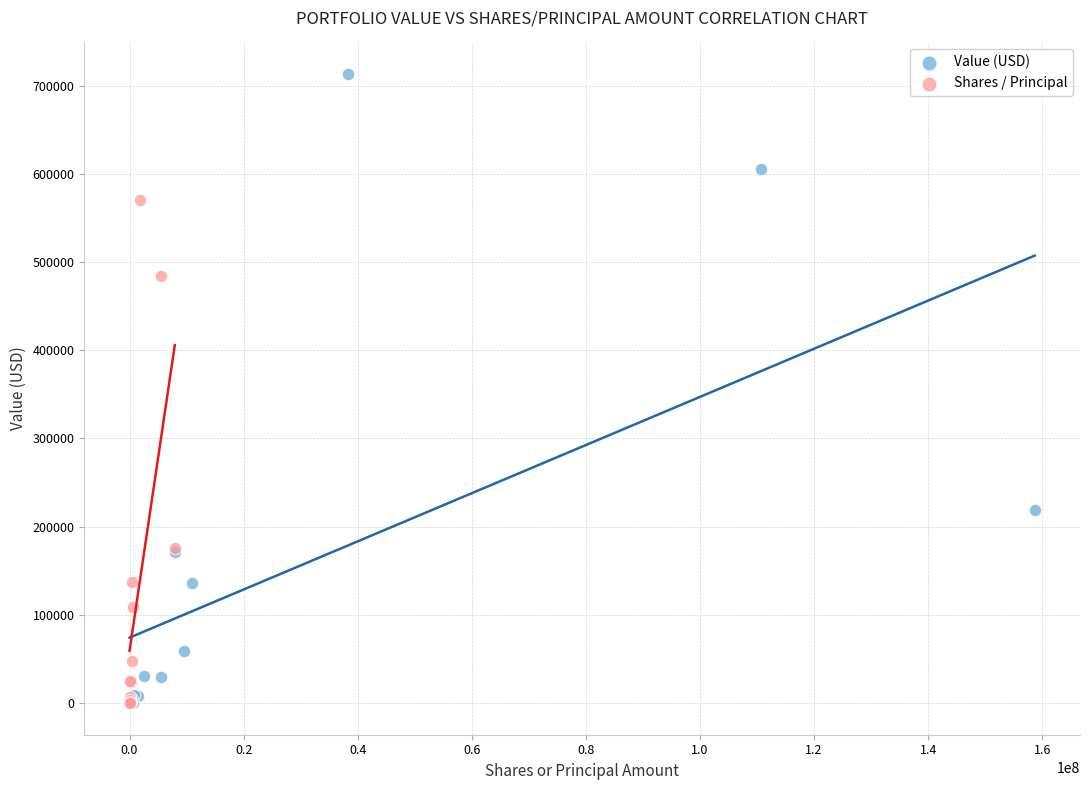

Which series has the largest Y range (max minus min)?

Value (USD)